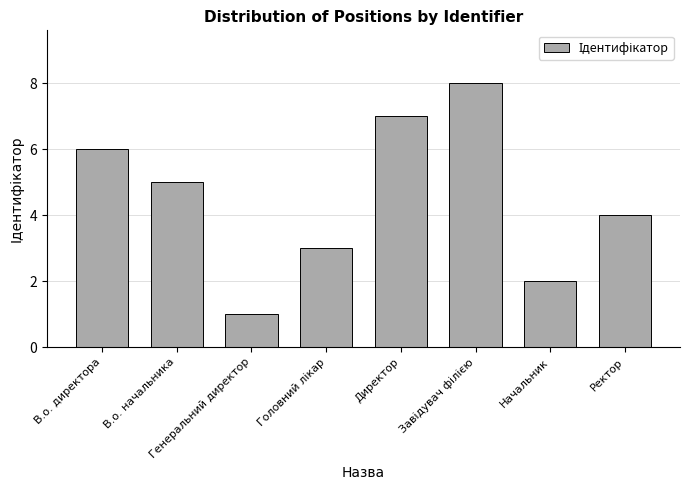

At which category does the chart reach its minimum across all series?

Генеральний директор